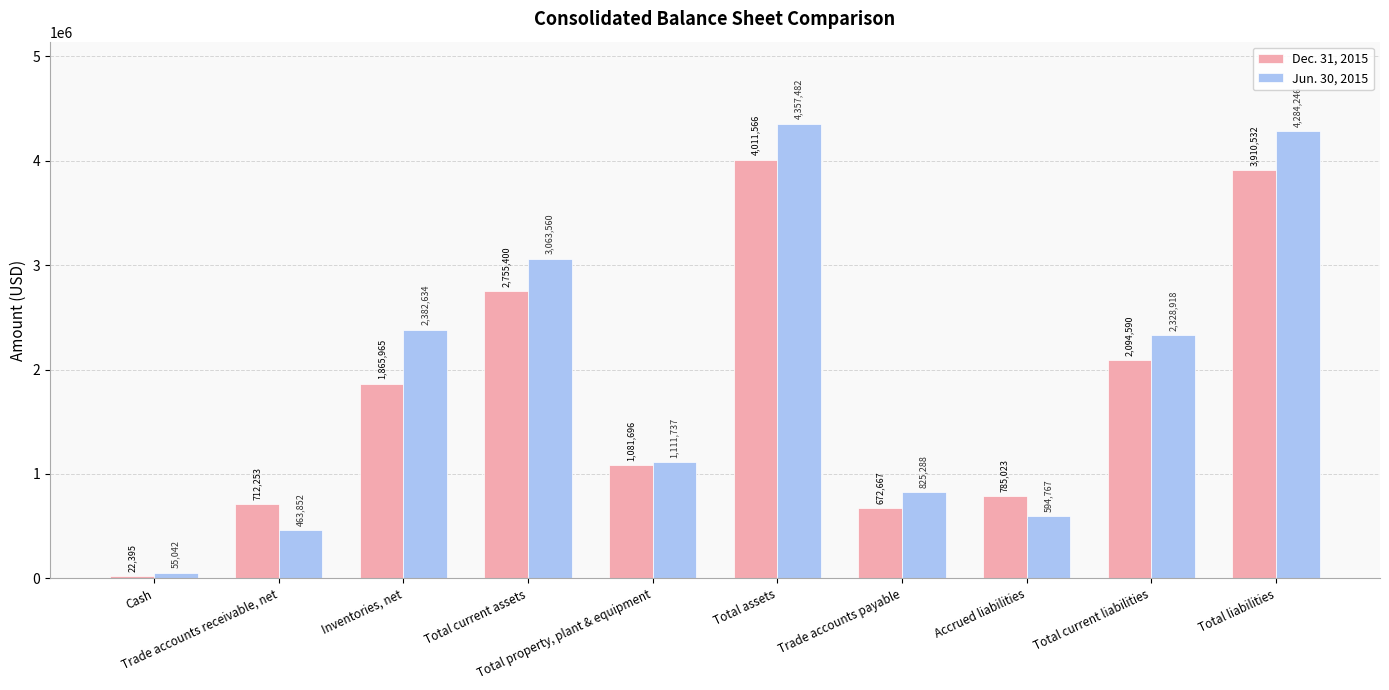

What is the smallest value displayed?

22395